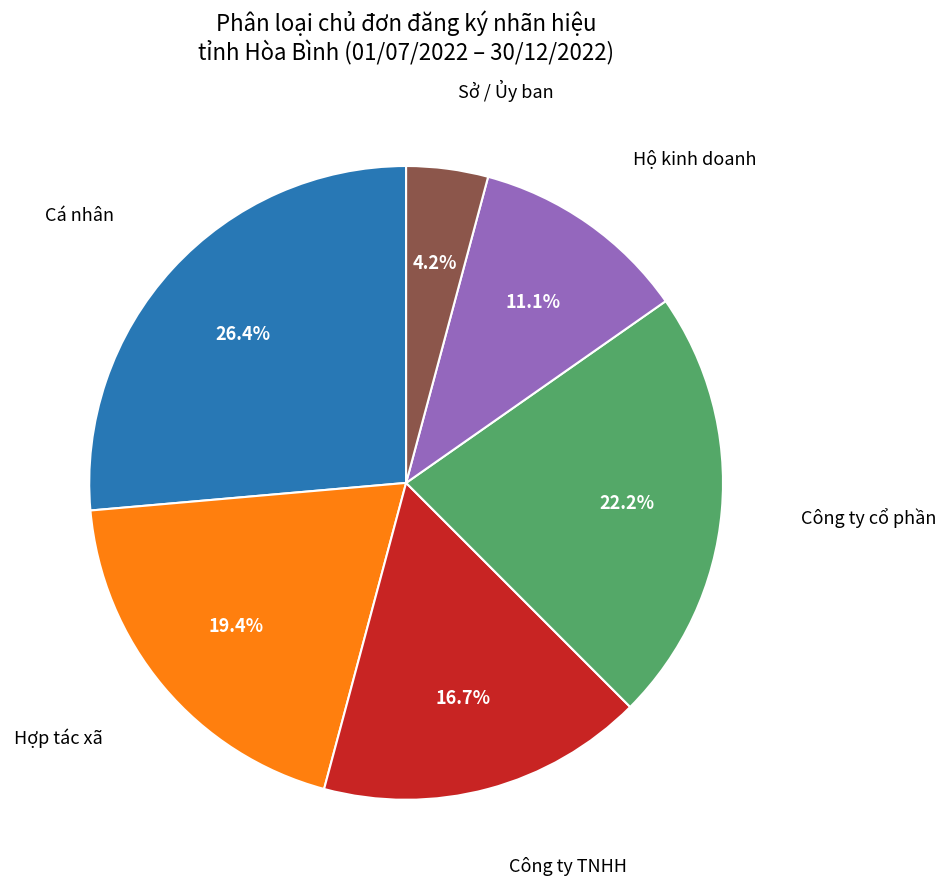

Does any single category account for the majority?

No